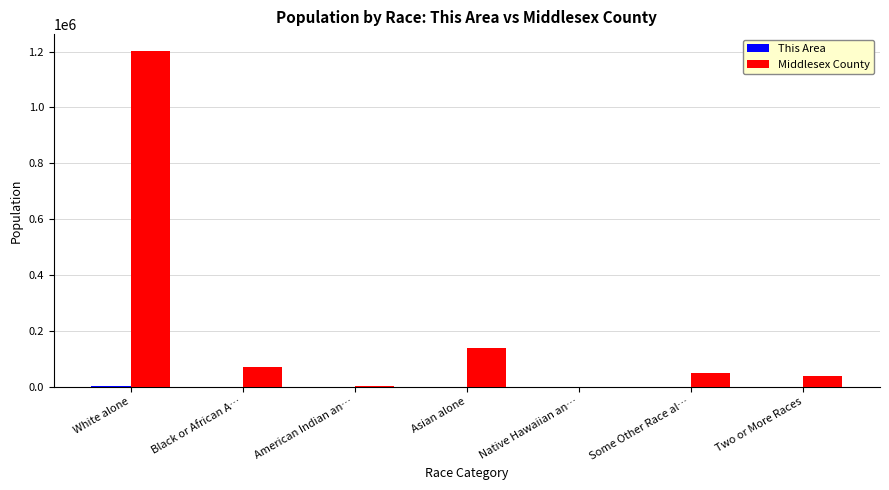

The value of Middlesex County at Two or More Races is 38242. True or false?

True